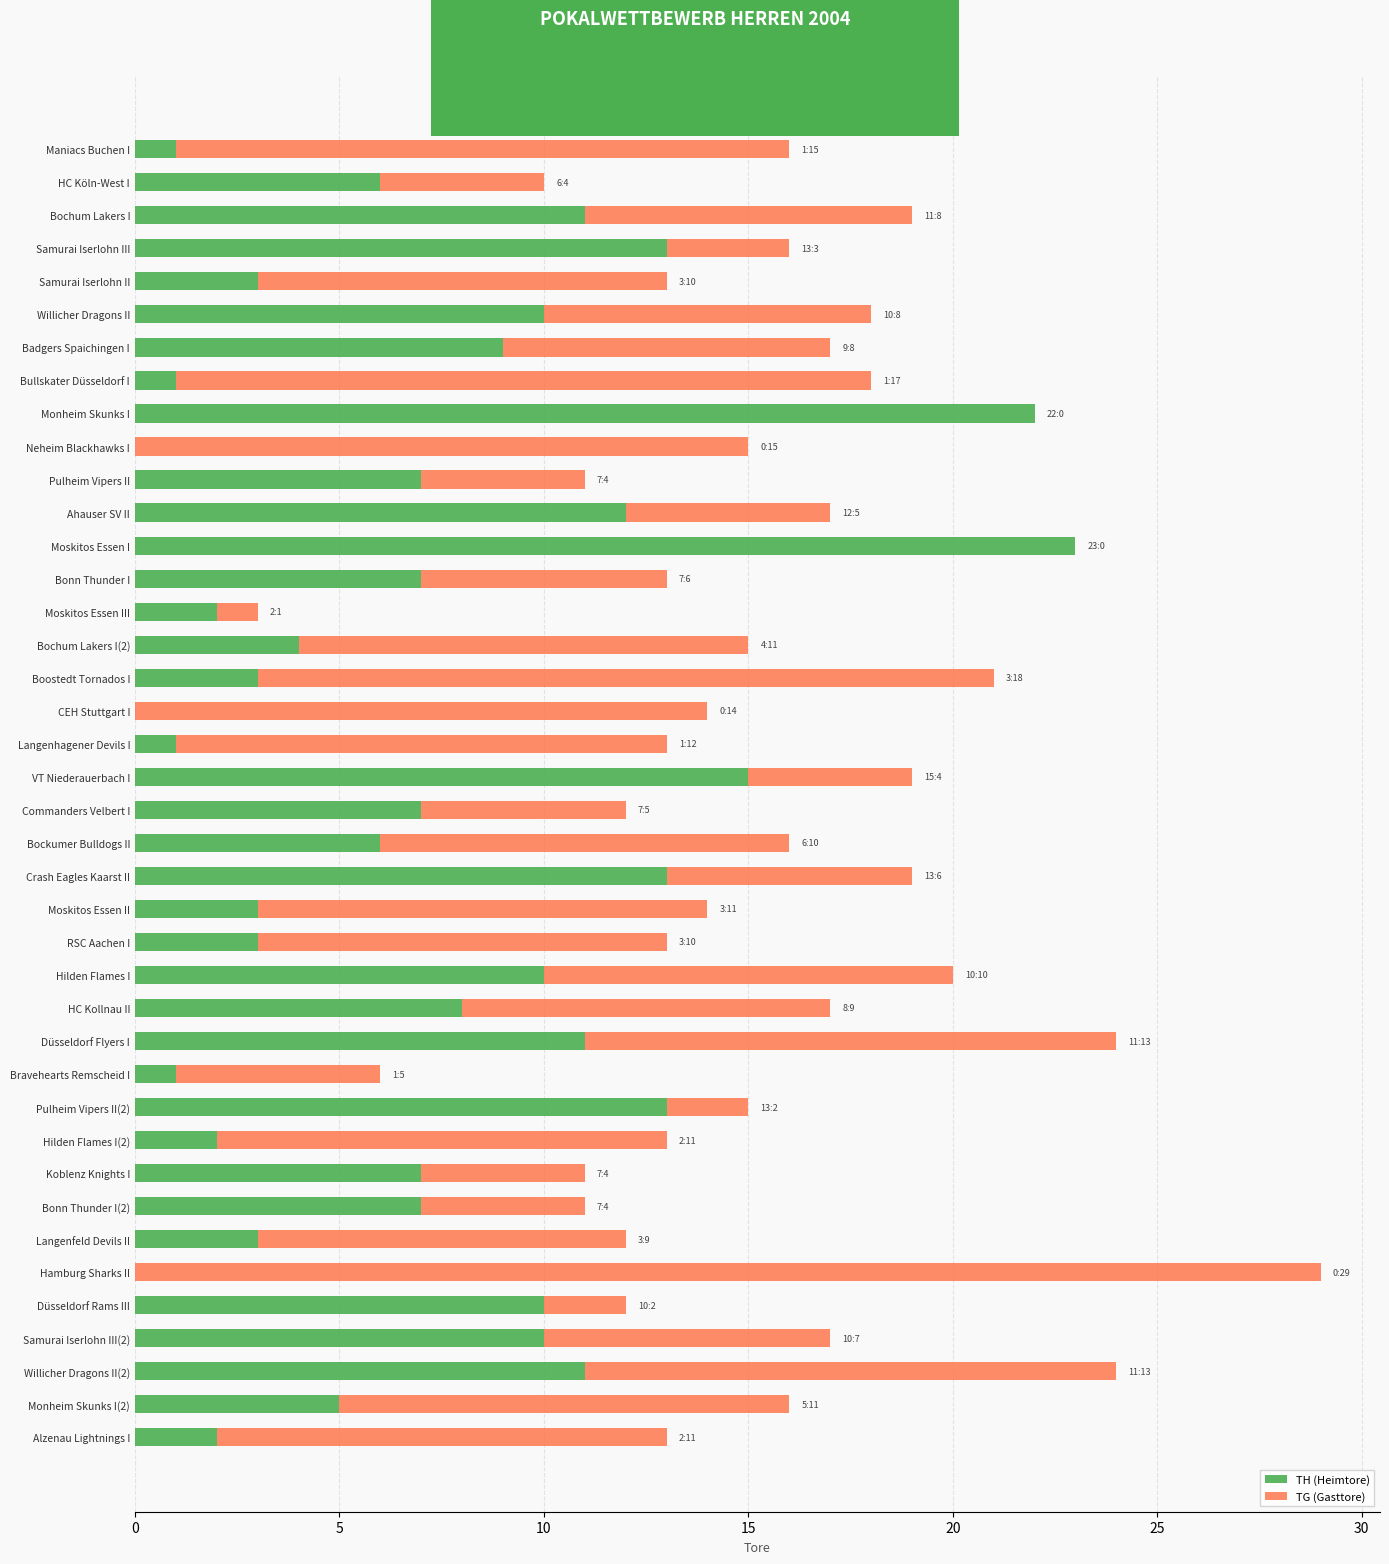

What is the total value across all series at Düsseldorf Flyers I?

24